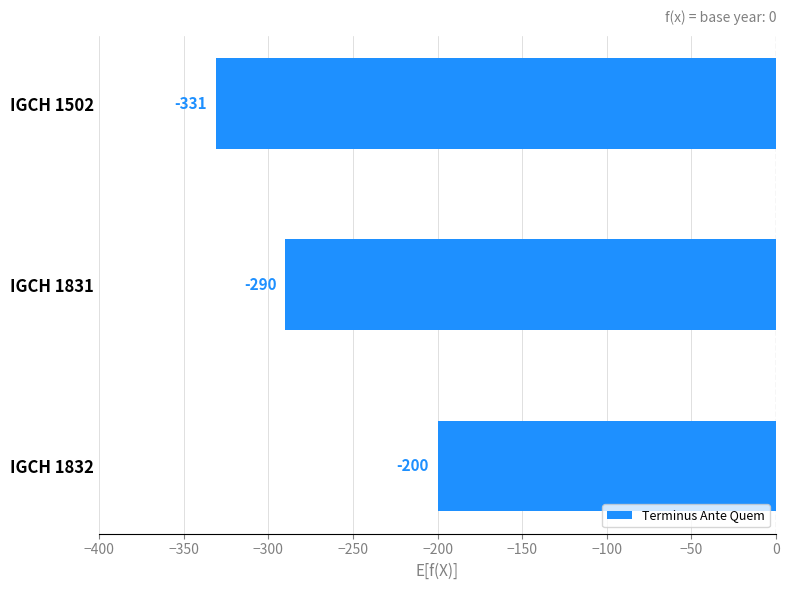

Is it true that the value at IGCH 1832 is -345?

False